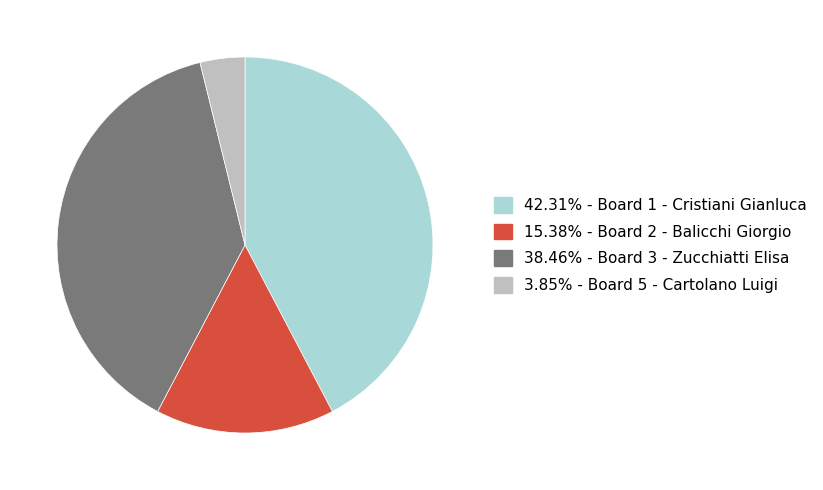

Does any single category account for the majority?

No